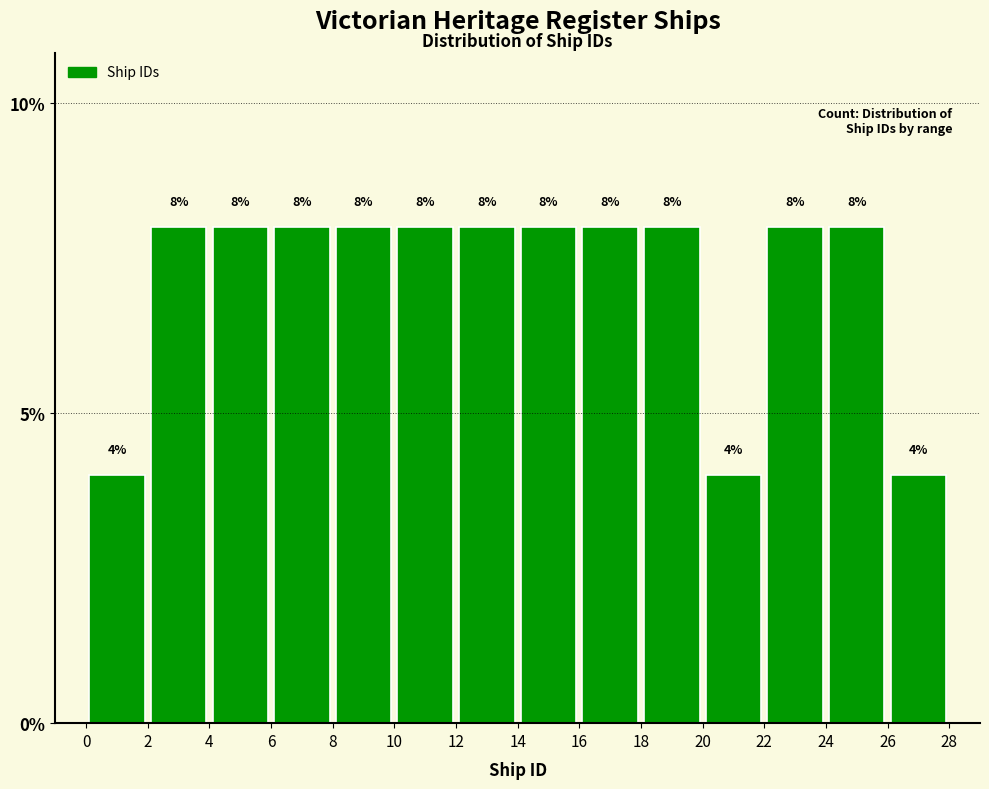

Reading left to right, list every bar in this chart as the range it spans on the x-axis followed by its height.

0 to 2: 4
2 to 4: 8
4 to 6: 8
6 to 8: 8
8 to 10: 8
10 to 12: 8
12 to 14: 8
14 to 16: 8
16 to 18: 8
18 to 20: 8
20 to 22: 4
22 to 24: 8
24 to 26: 8
26 to 28: 4